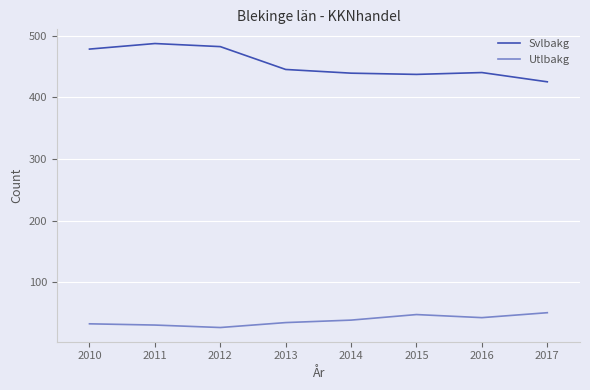

True or false: Utlbakg and Svlbakg intersect in this chart.

False